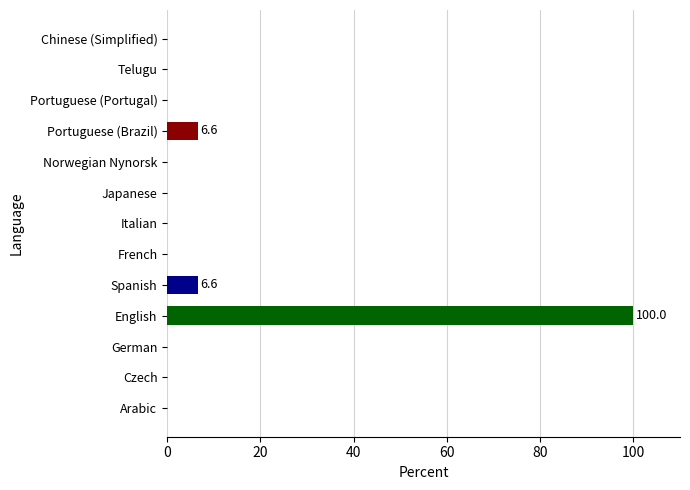

What is the change in value from Norwegian Nynorsk to Portuguese (Brazil)?

+6.6